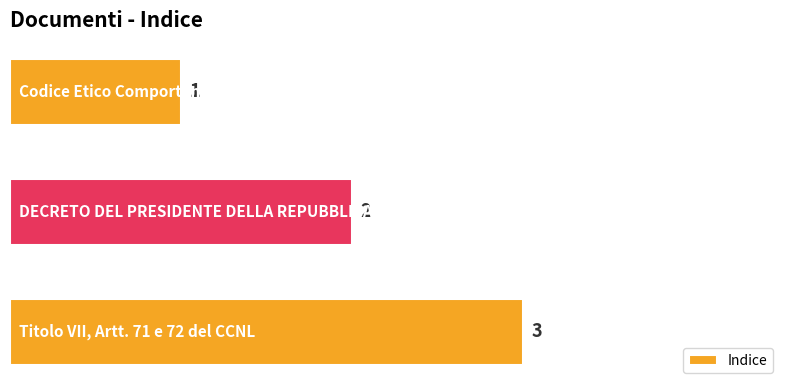

What is the maximum value shown in the chart?

3